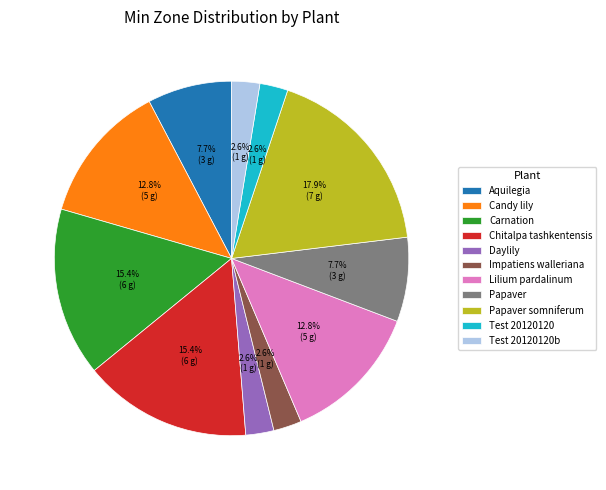

Does any single category account for the majority?

No